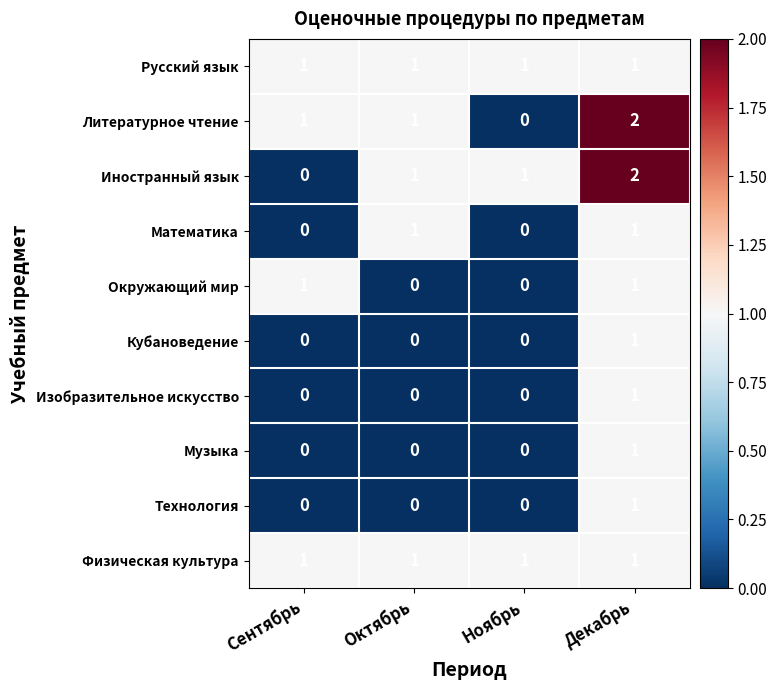

Is it true that Изобразительное искусство equals -1 at Сентябрь?

False